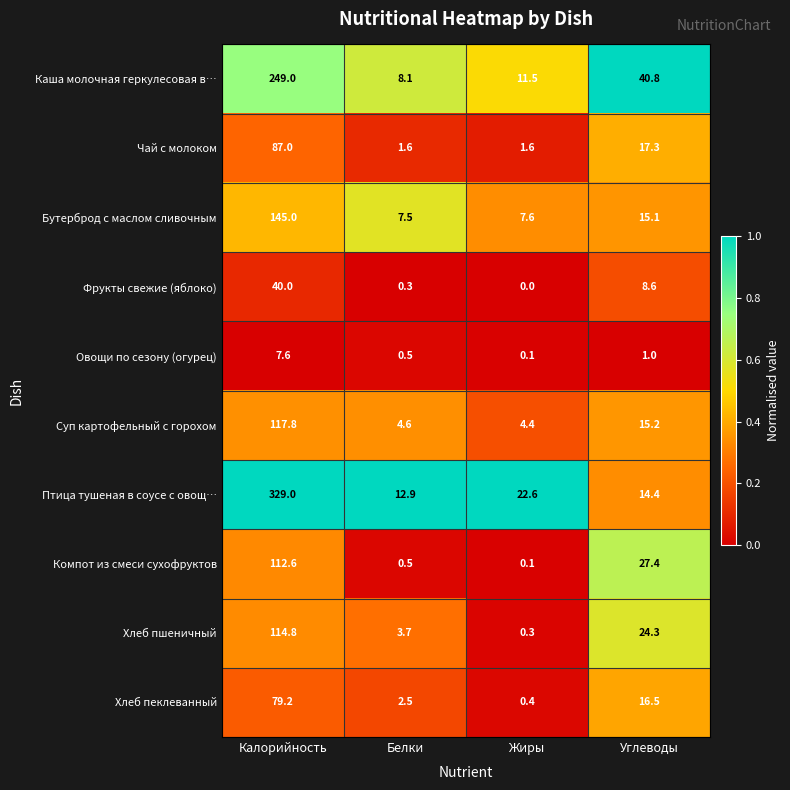

At which category is the sum across all series the highest?

Калорийность